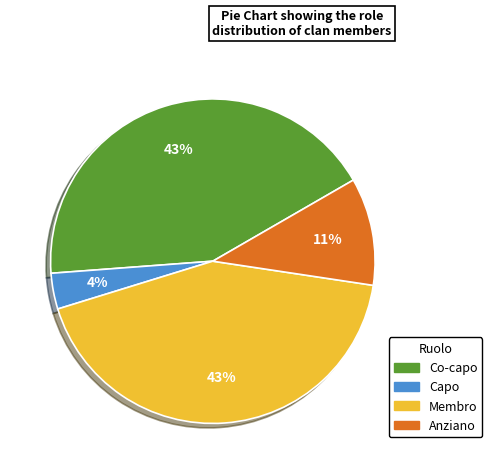

Which slice is the smallest?

Capo